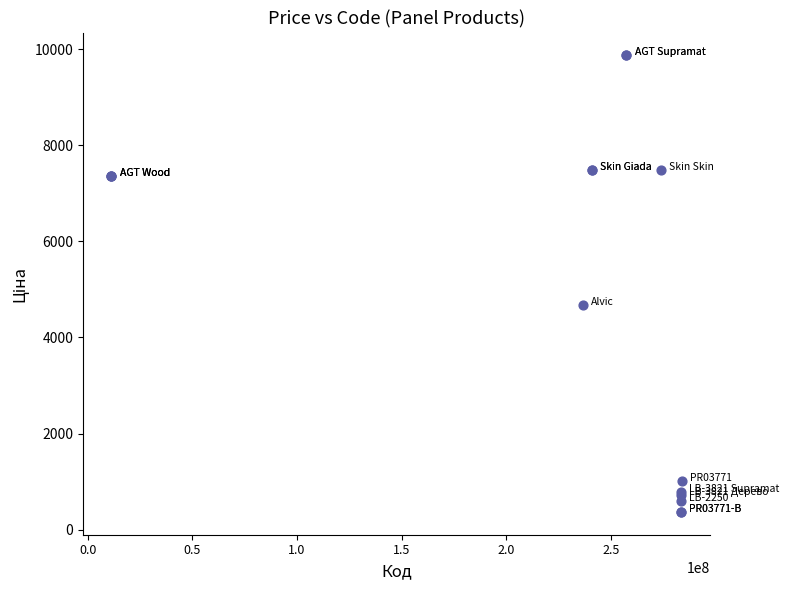

What Y value in the scatter plot is closest to 5119?

4678.3